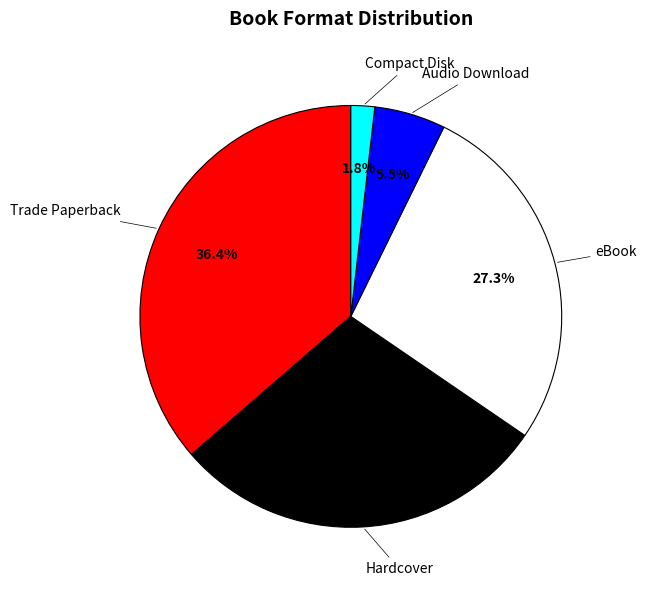

To the nearest percent, what is the average slice percentage?

20%